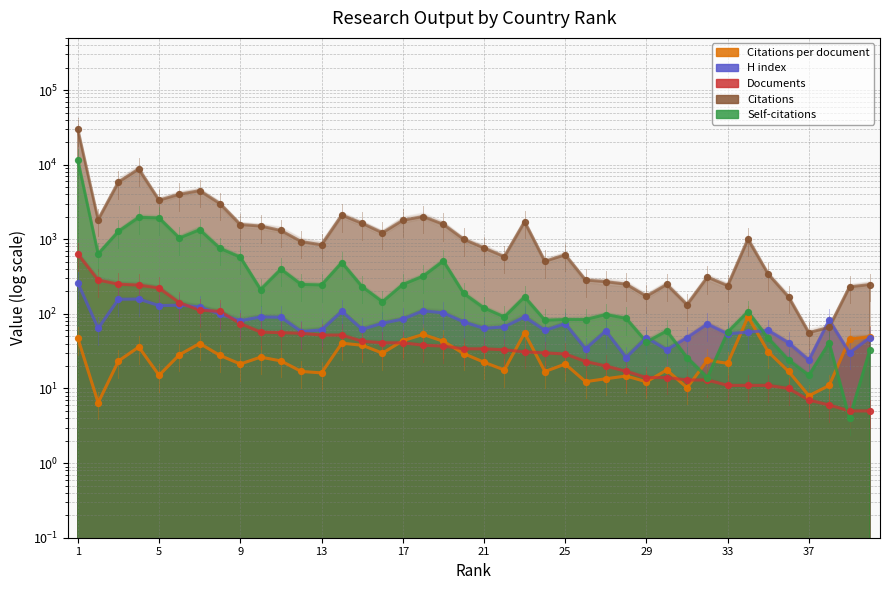

Is the value of Citations per document at 37 greater than the value of Self-citations at 25?

No